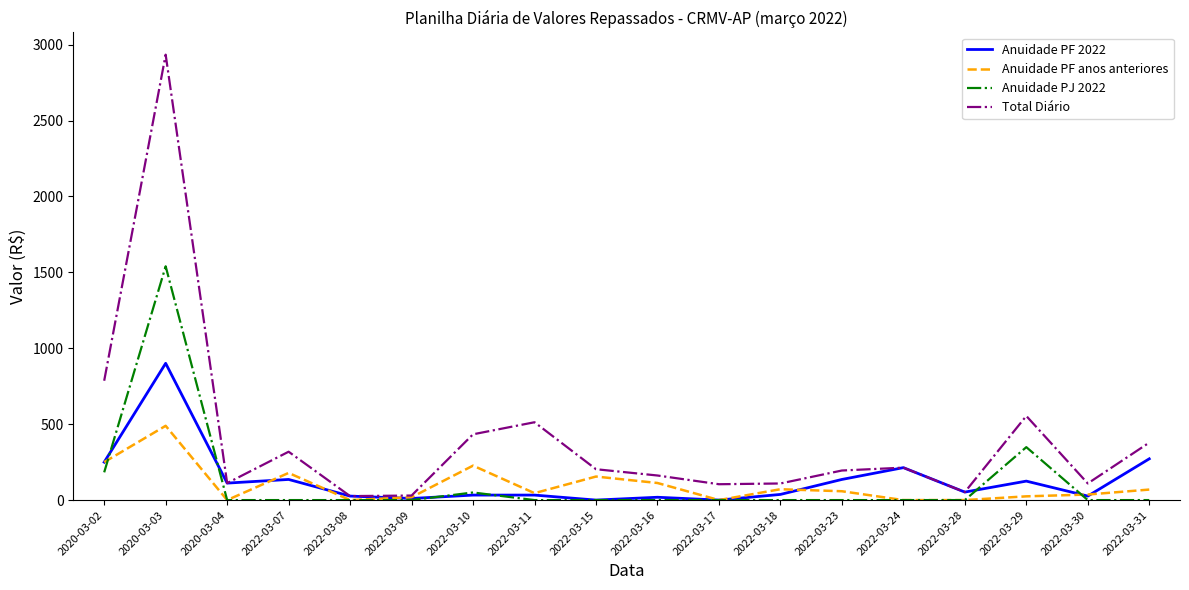

Which series has the largest total across all categories?

Total Diário